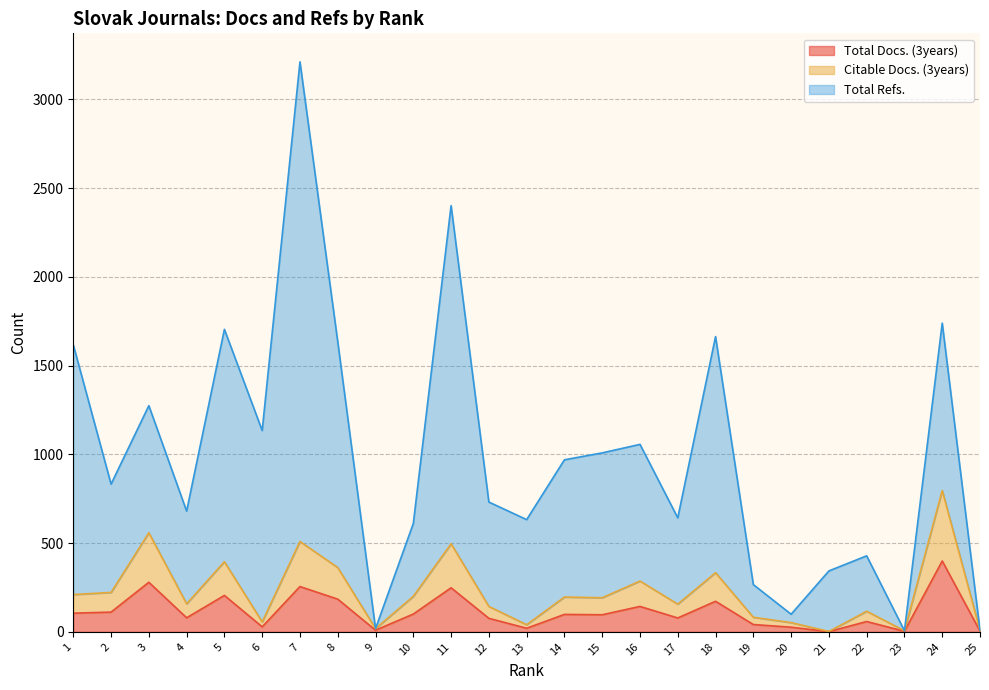

How many series are shown in this chart?

3